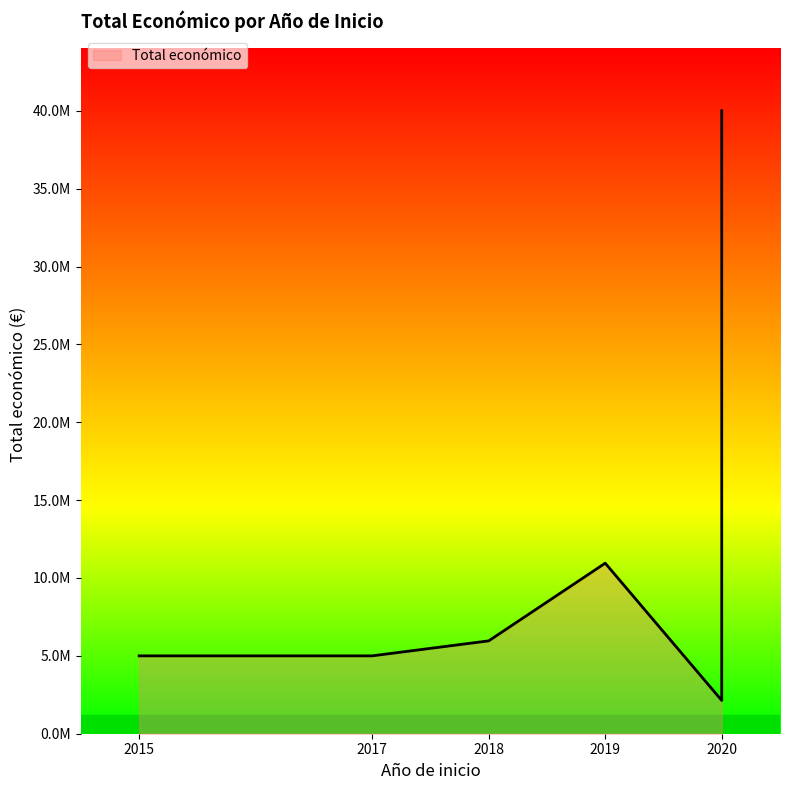

What is the maximum value shown in the chart?

40000000